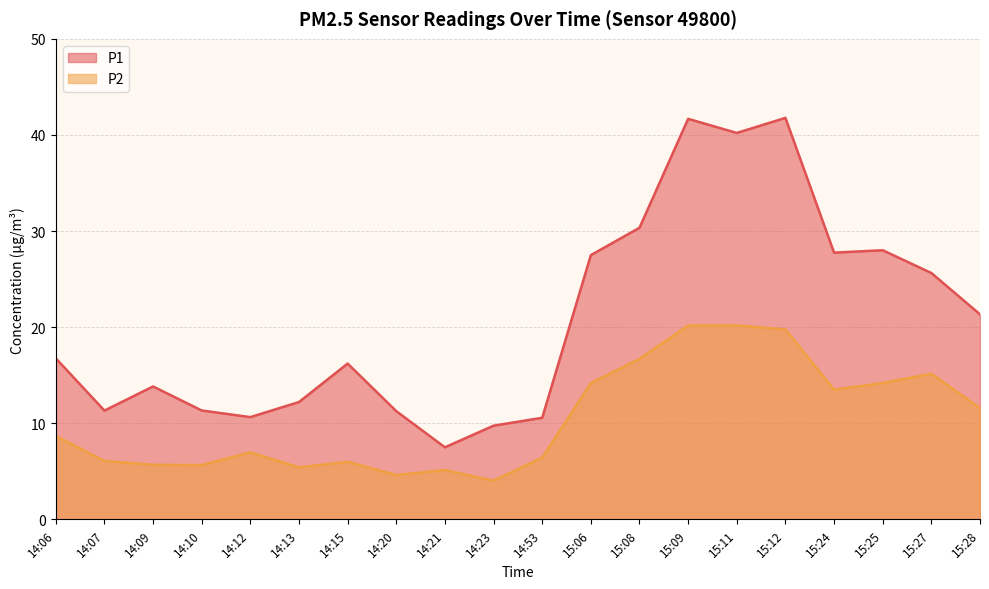

Which category has the highest value across all series?

15:12